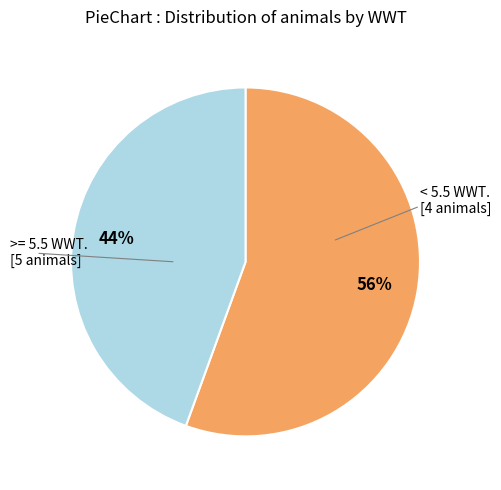

Is there a majority slice in this chart?

Yes